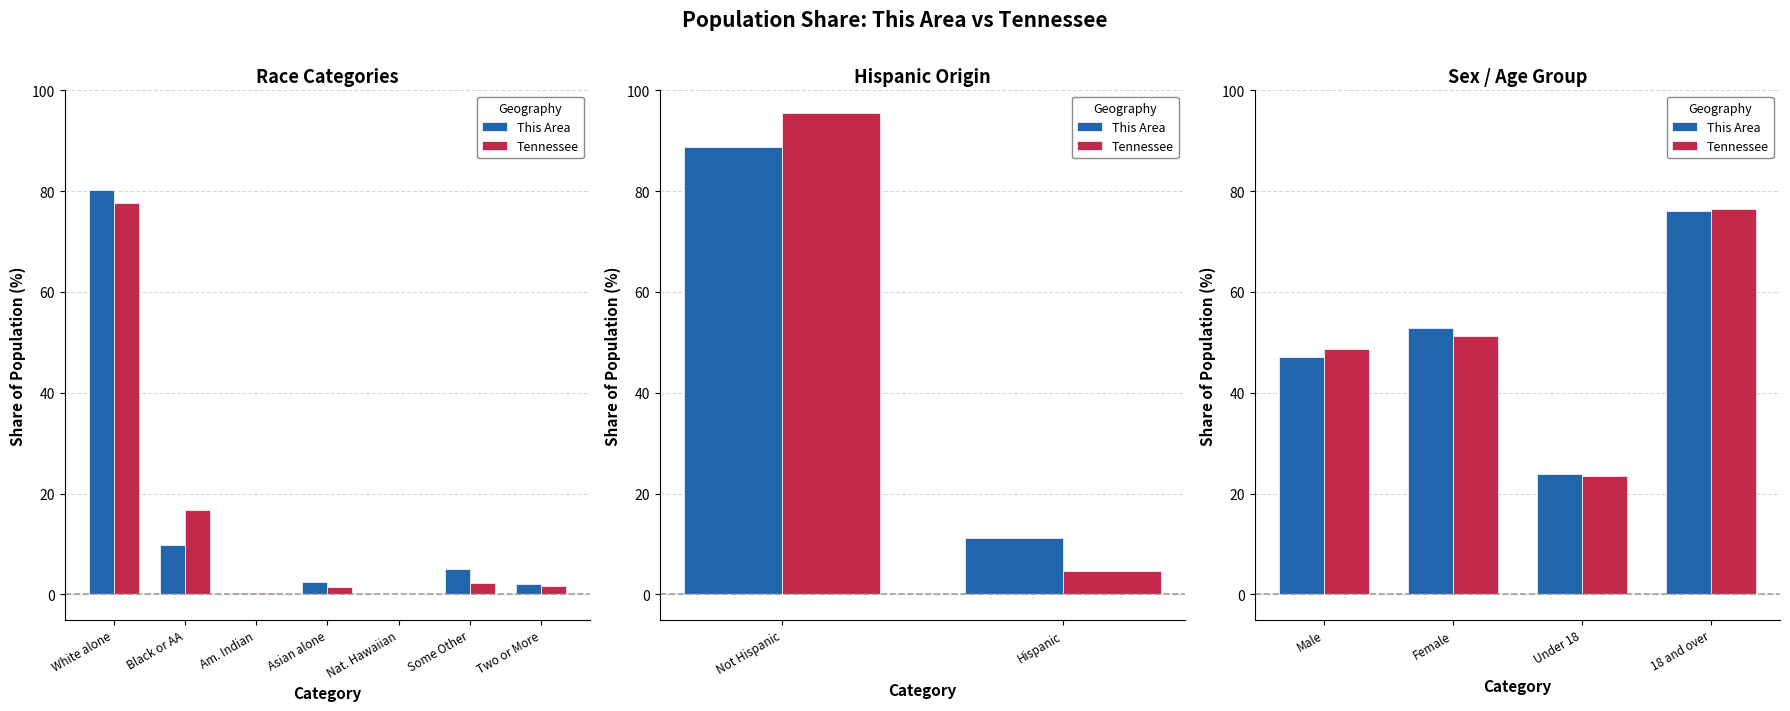

At which label does Tennessee reach its minimum?

Under 18